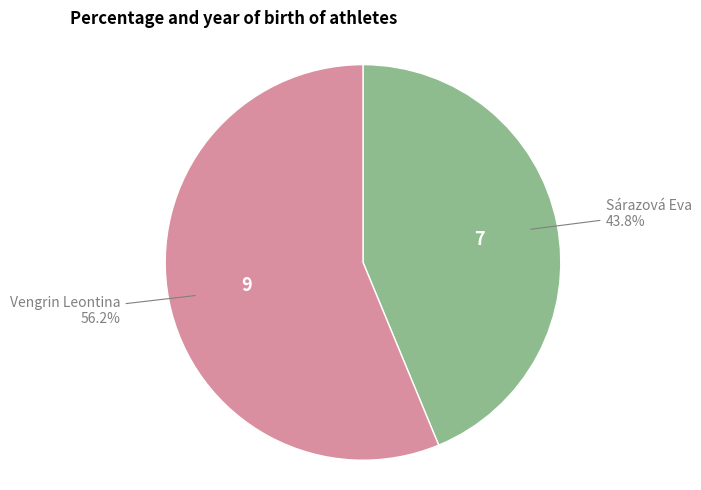

Does any single category account for the majority?

Yes